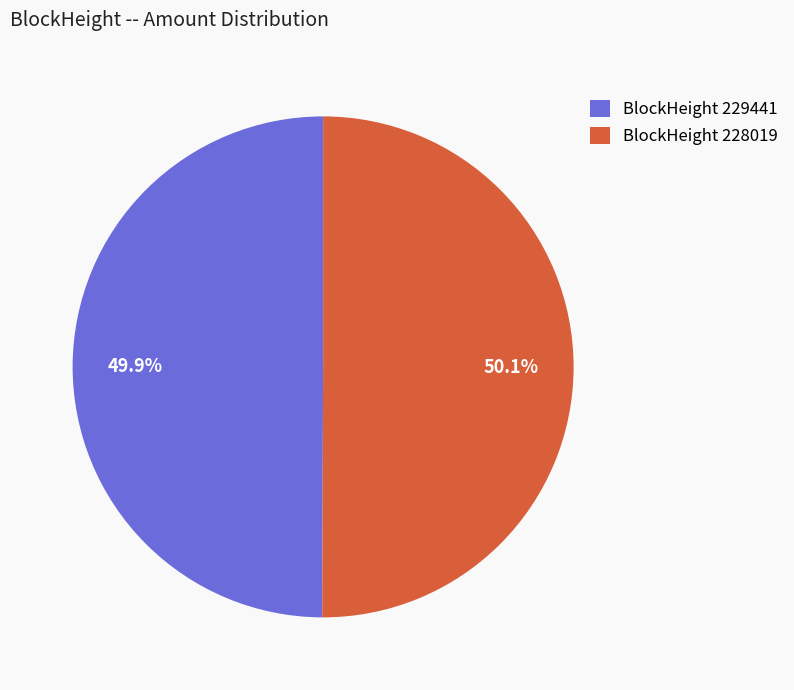

Approximately how many times larger is the value at BlockHeight 228019 compared to BlockHeight 229441?

1.0